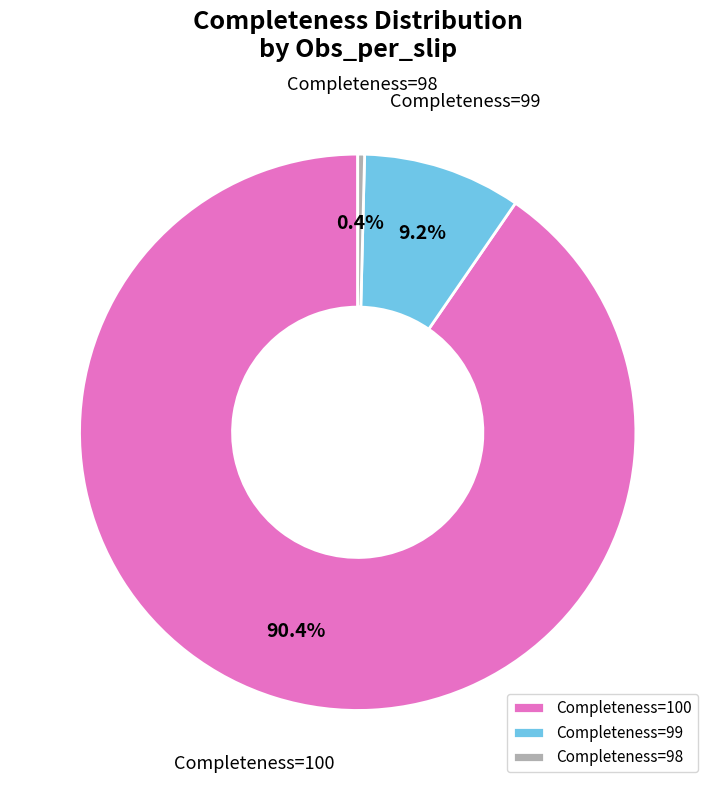

Is there any slice that represents more than half of the pie?

Yes